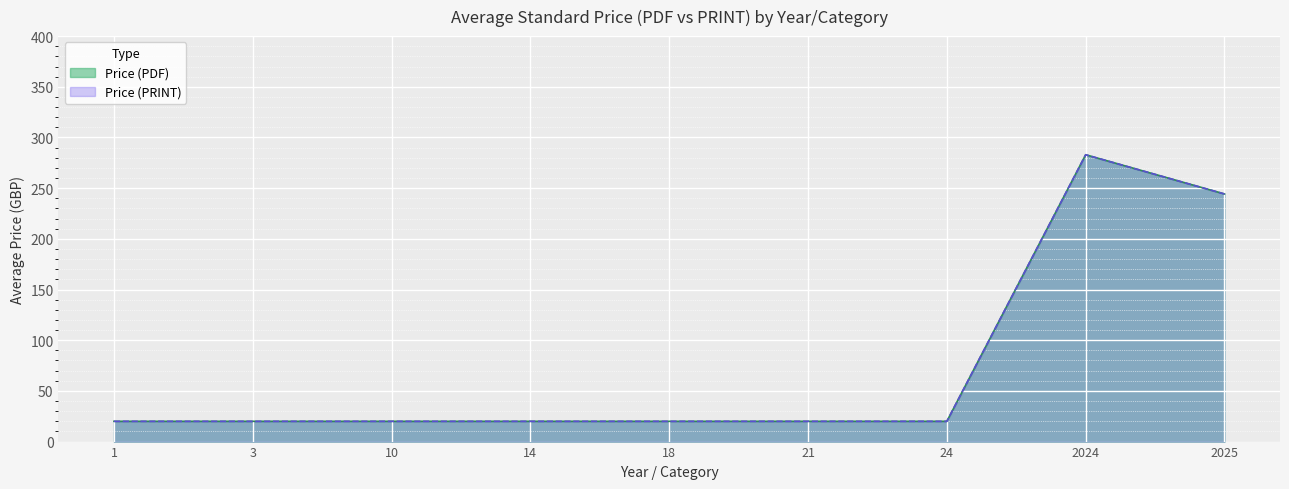

The Price (PDF) series shows 32.4 at 21. True or false?

False